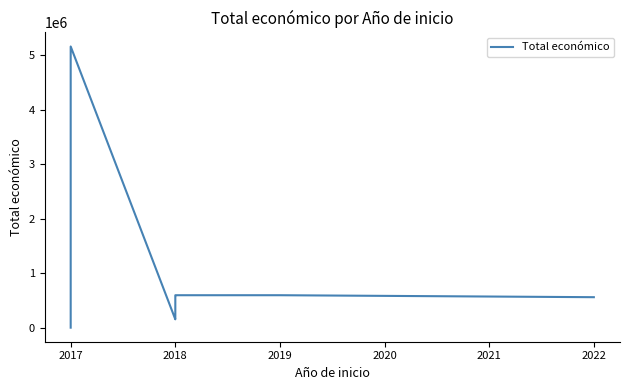

Does the chart have visible grid lines?

No